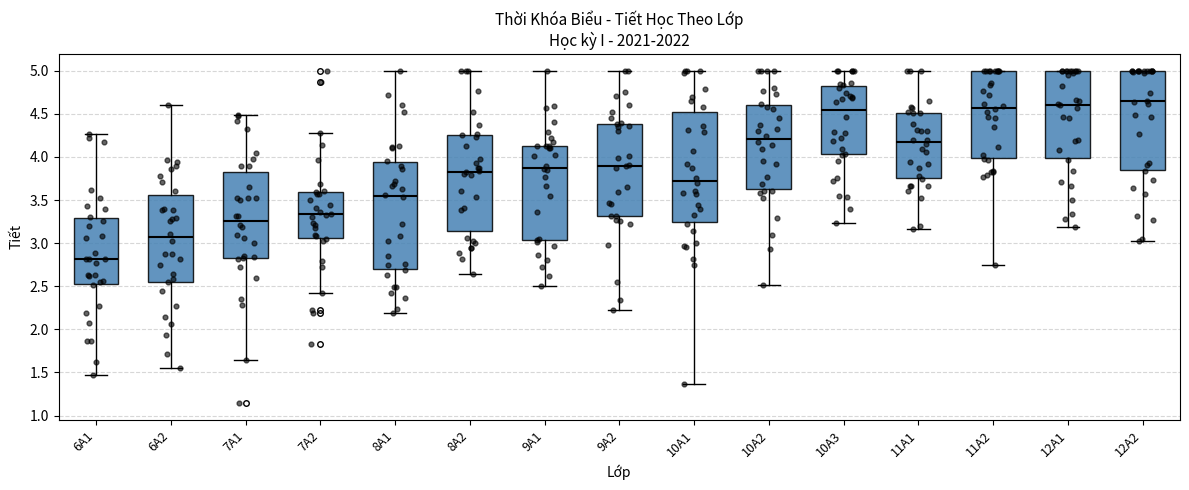

Reading left to right, read every box against the y-axis: the position of its median line, the range the box covers, and the ends of its whiskers. The values are not printed on the chart, so give them approximately, as read against the axis.

6A1: median 2.80, box 2.55 to 3.30, whiskers 1.45 to 4.25
6A2: median 3.05, box 2.55 to 3.55, whiskers 1.55 to 4.60
7A1: median 3.25, box 2.85 to 3.85, whiskers 1.65 to 4.50
7A2: median 3.35, box 3.05 to 3.60, whiskers 2.45 to 4.25
8A1: median 3.55, box 2.70 to 3.95, whiskers 2.20 to 5.00
8A2: median 3.85, box 3.15 to 4.25, whiskers 2.65 to 5.00
9A1: median 3.85, box 3.05 to 4.15, whiskers 2.50 to 5.00
9A2: median 3.90, box 3.30 to 4.40, whiskers 2.20 to 5.00
10A1: median 3.75, box 3.25 to 4.55, whiskers 1.35 to 5.00
10A2: median 4.20, box 3.65 to 4.60, whiskers 2.50 to 5.00
10A3: median 4.55, box 4.05 to 4.80, whiskers 3.25 to 5.00
11A1: median 4.15, box 3.75 to 4.50, whiskers 3.15 to 5.00
11A2: median 4.55, box 4.00 to 5.00, whiskers 2.75 to 5.00
12A1: median 4.60, box 4.00 to 5.00, whiskers 3.20 to 5.00
12A2: median 4.65, box 3.85 to 5.00, whiskers 3.05 to 5.00